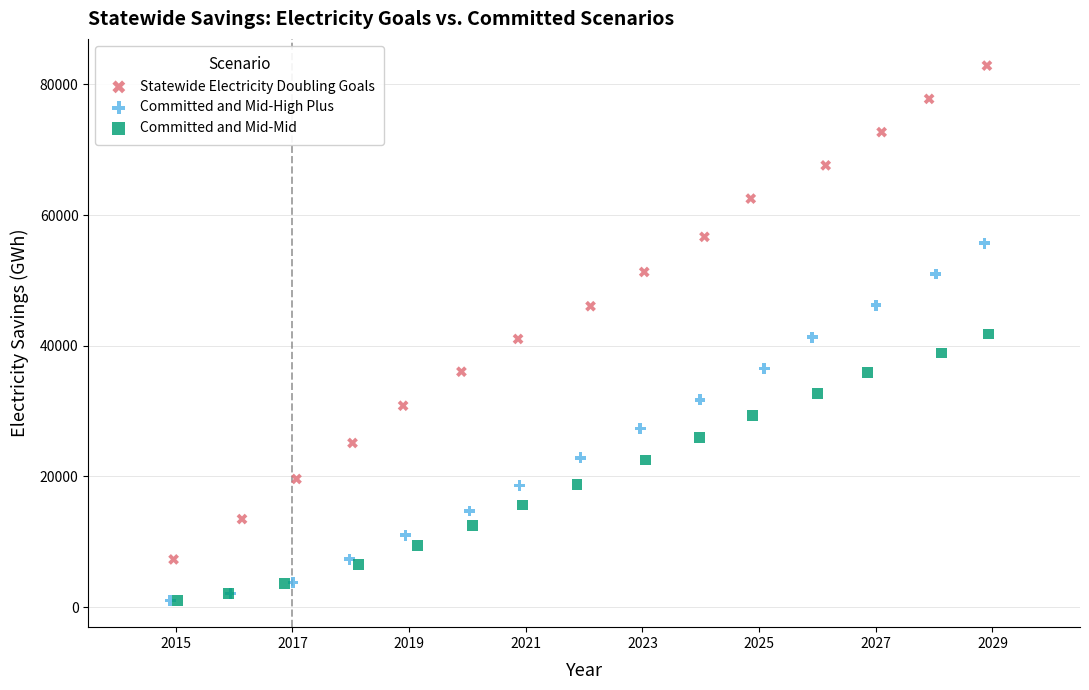

Which series has the widest spread of Y values?

Statewide Electricity Doubling Goals